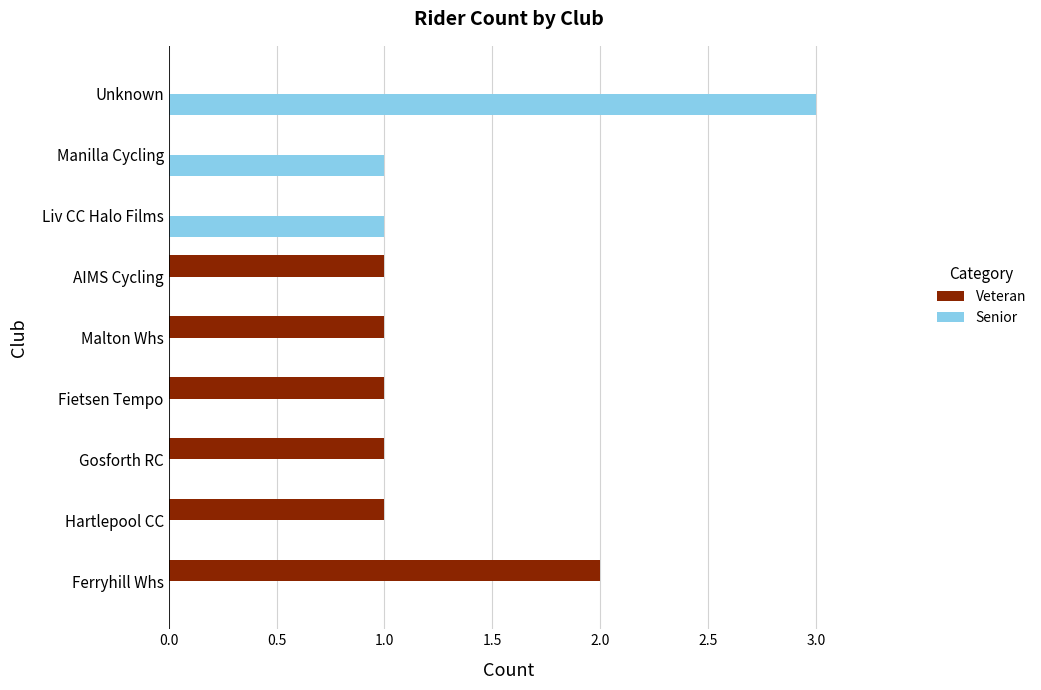

Is the value of Senior at Gosforth RC greater than the value of Veteran at Gosforth RC?

No